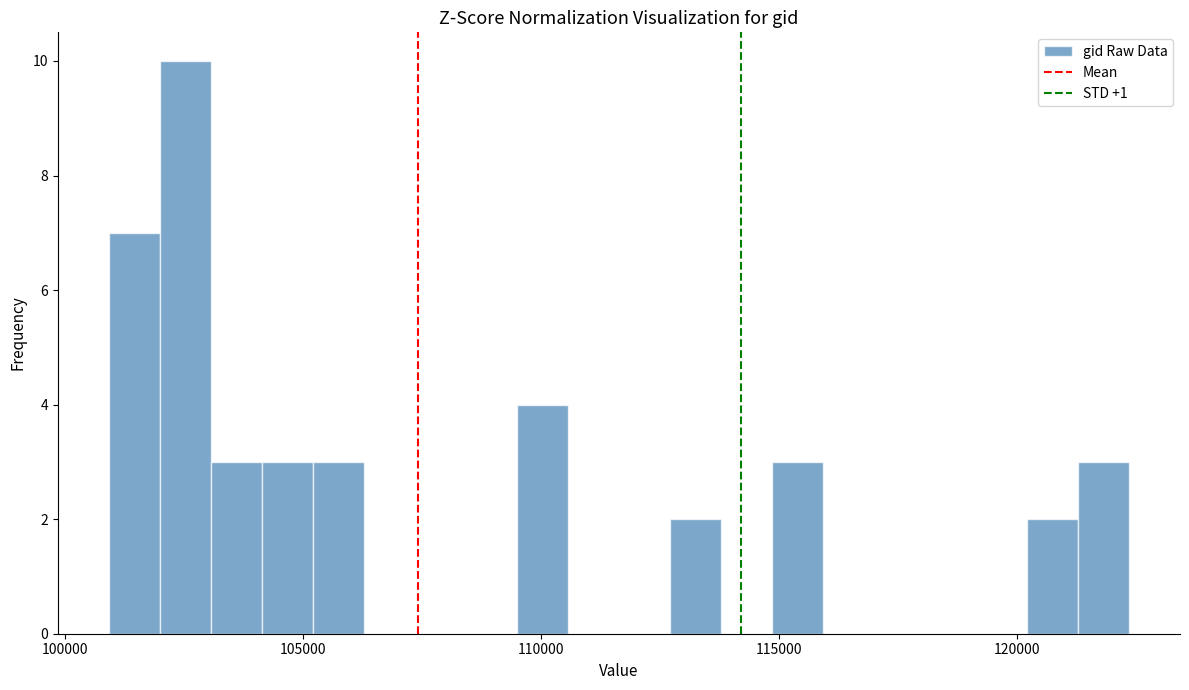

Around what value on the x-axis is the tallest bar? Give the approximate position of its centre, as read against the axis.

102500